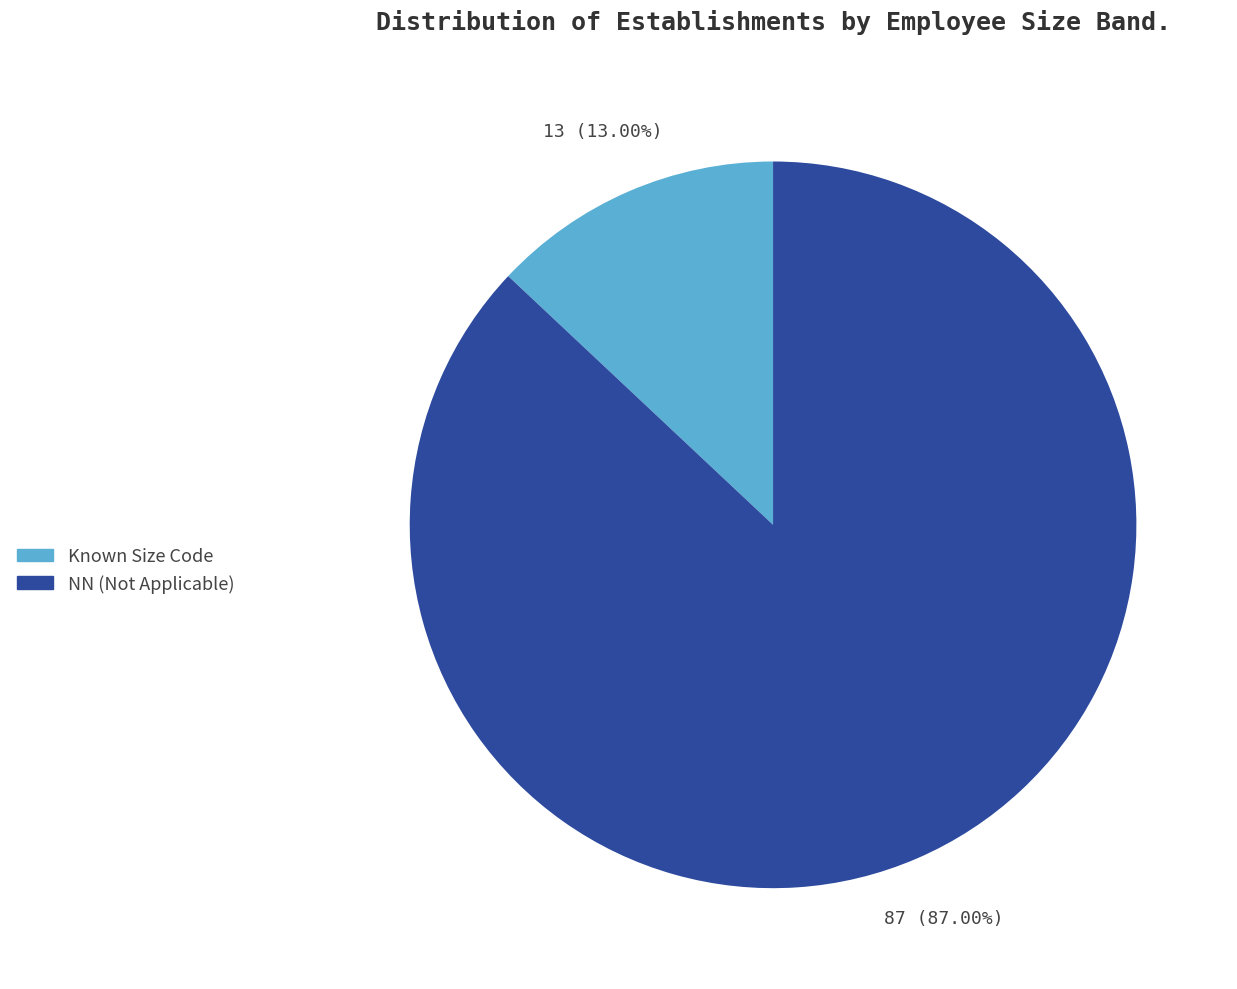

Approximately how many times larger is the value at NN (Not Applicable) compared to Known Size Code?

6.7